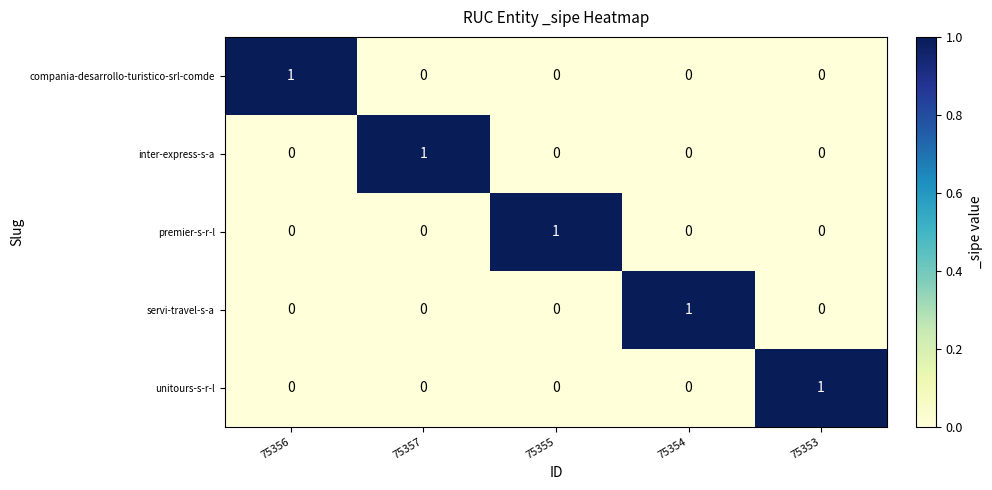

At how many categories does at least one series exceed 0?

5